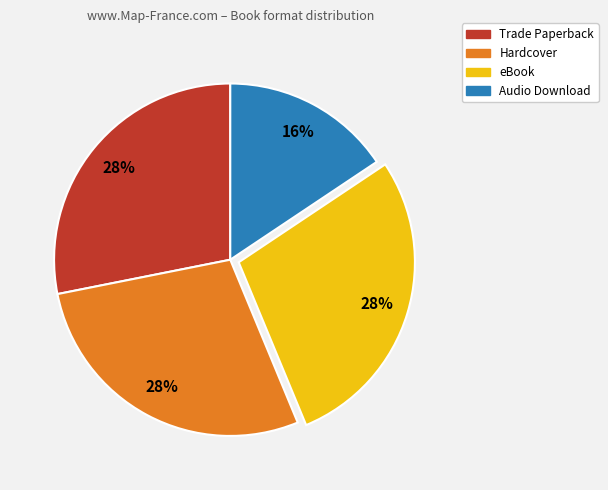

Is the sum of eBook and Trade Paperback greater than half?

Yes